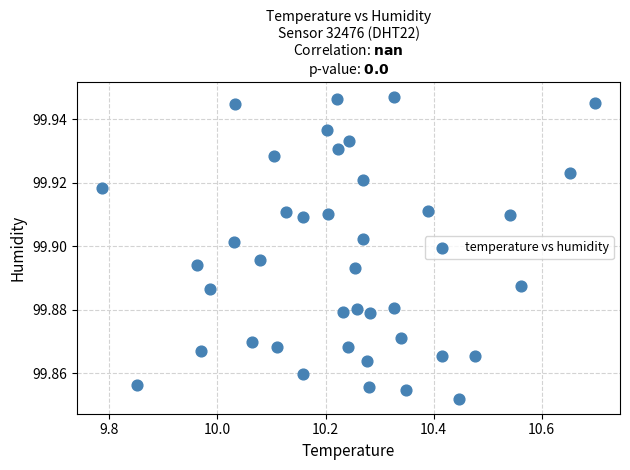

What is the range of X values (max minus min)?

0.9